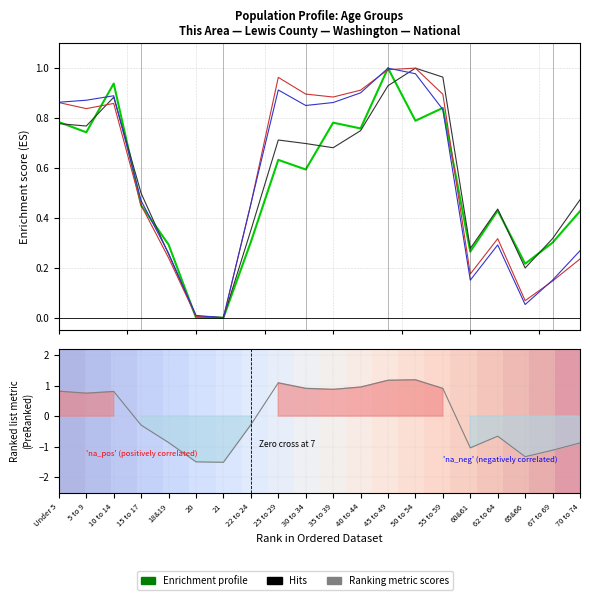

Does the chart display data point markers on the line(s)?

No